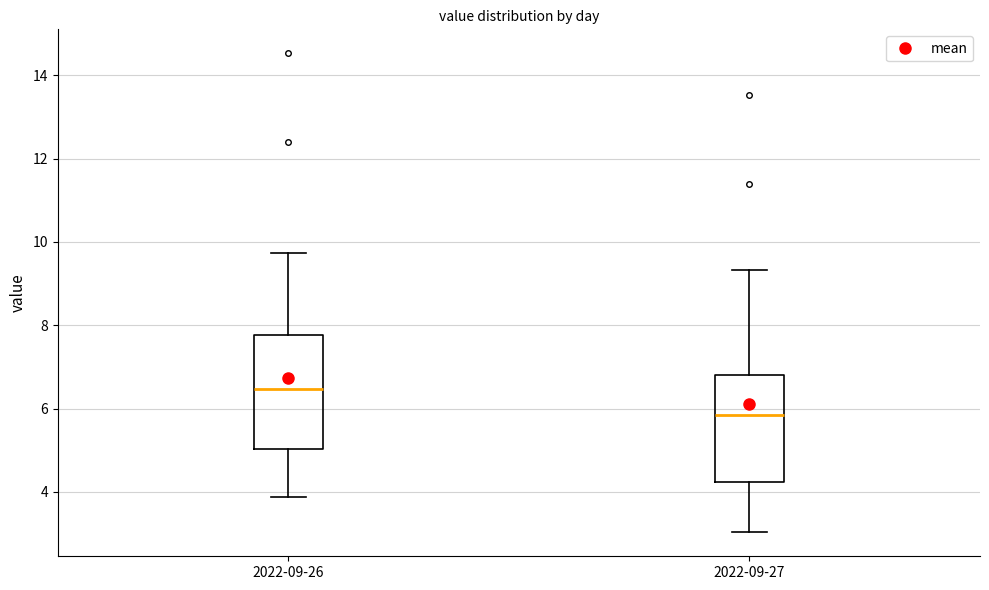

Where is the upper edge of the box for 2022-09-26 on the y-axis? The values are not printed on the chart, so give them approximately, as read against the axis.

7.8